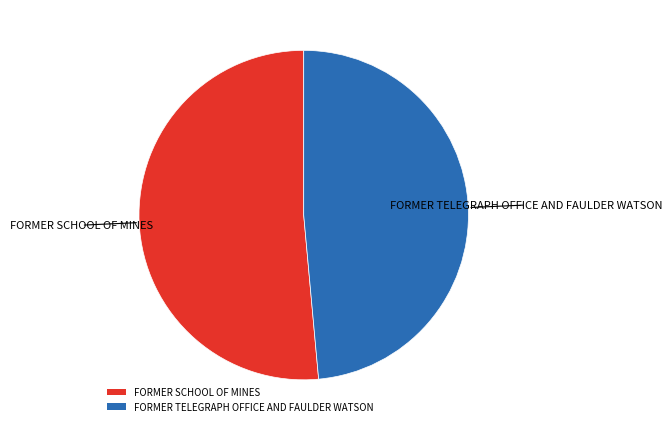

Which has a higher value, FORMER TELEGRAPH OFFICE AND FAULDER WATSON or FORMER SCHOOL OF MINES?

FORMER SCHOOL OF MINES